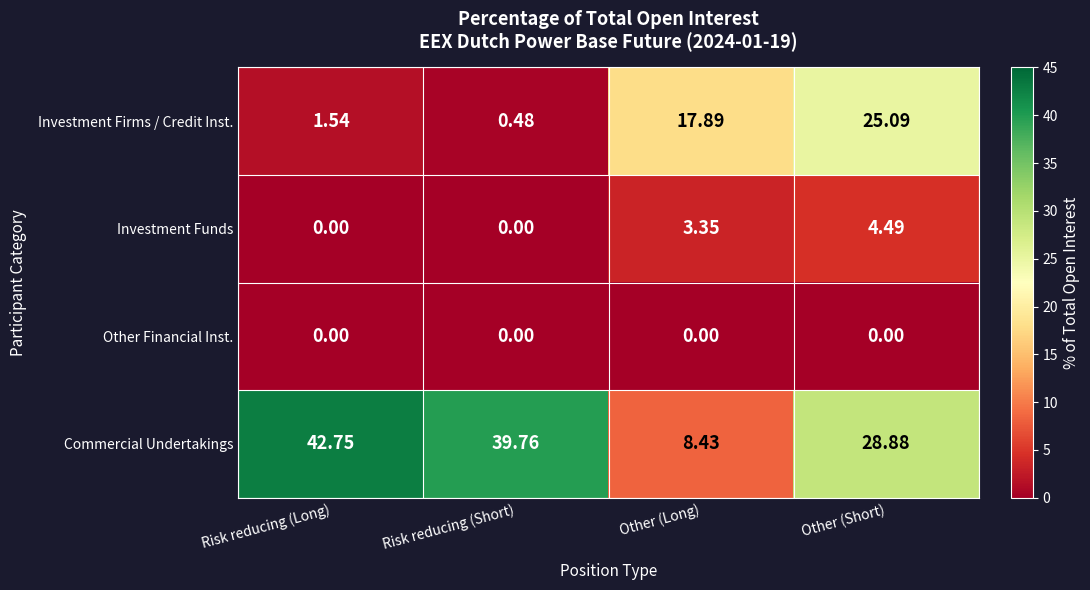

Where does the Commercial Undertakings series first go above 39?

Risk reducing (Long)